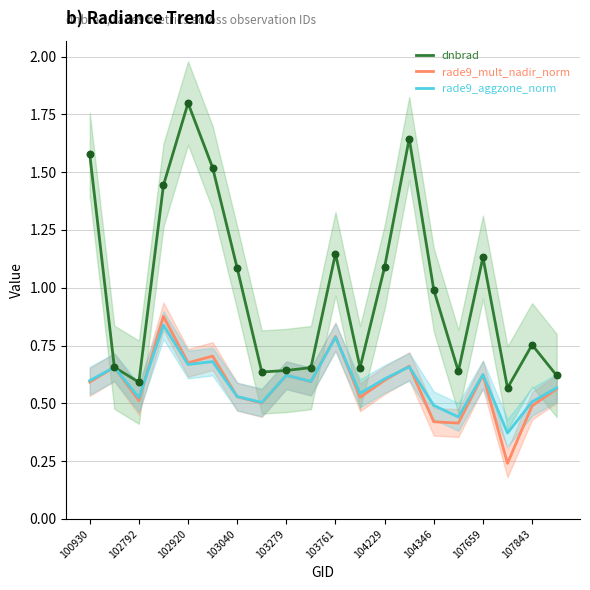

Which series has the largest total across all categories?

dnbrad